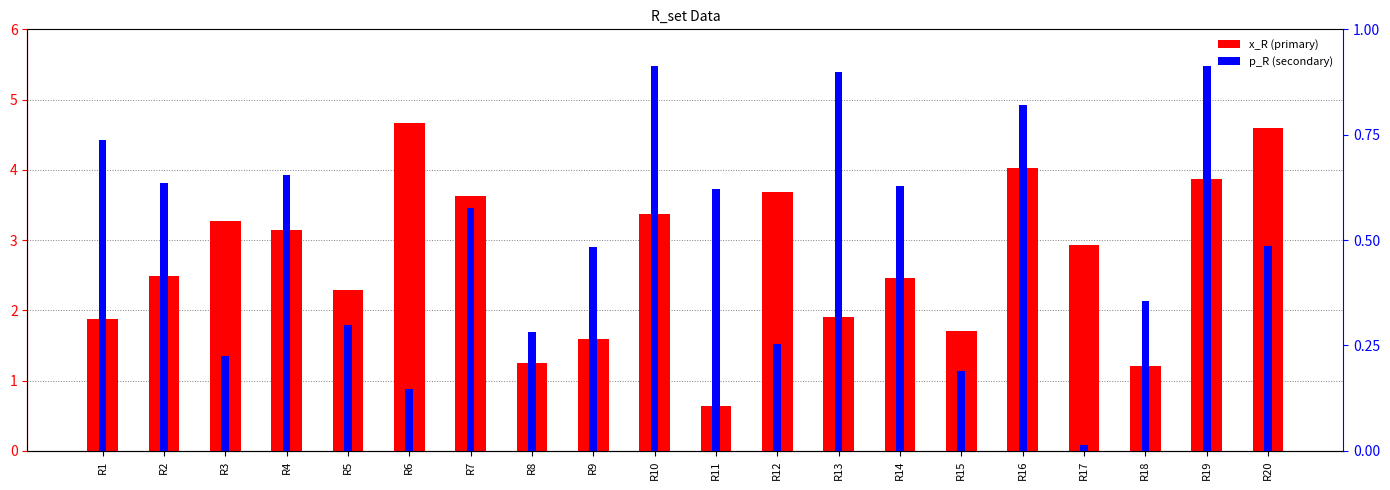

True or false: p_R has a value of 0.2 at R6.

False